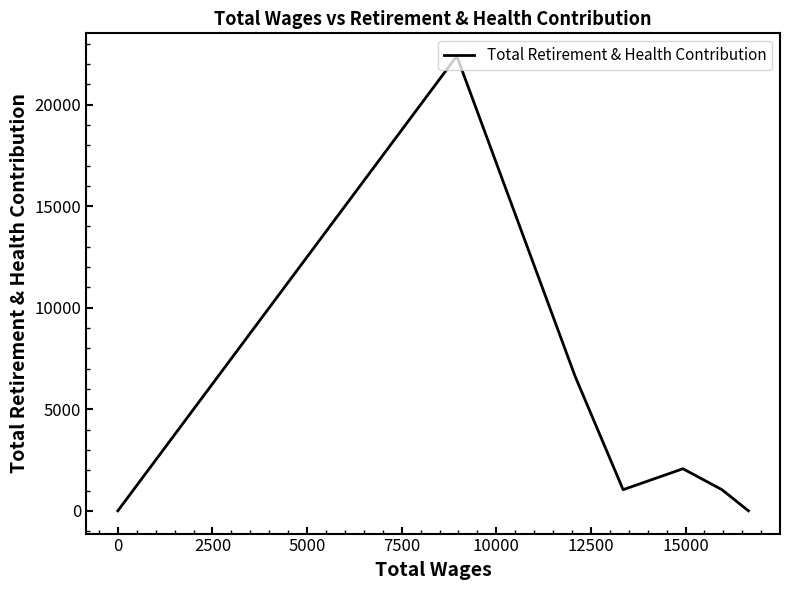

What is the average value?

4739